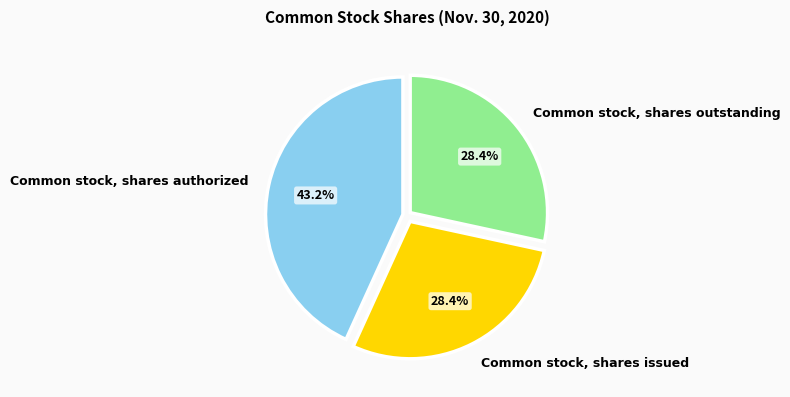

How many slices are in this pie chart?

3